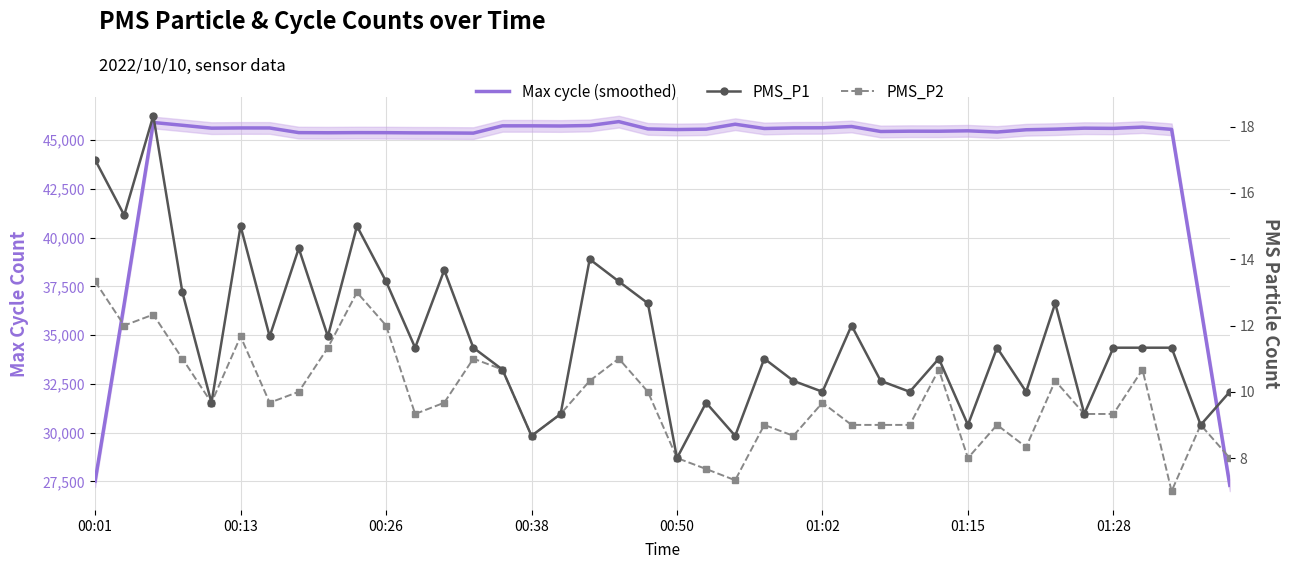

What is the total value across all series at 00:50?

45629.7